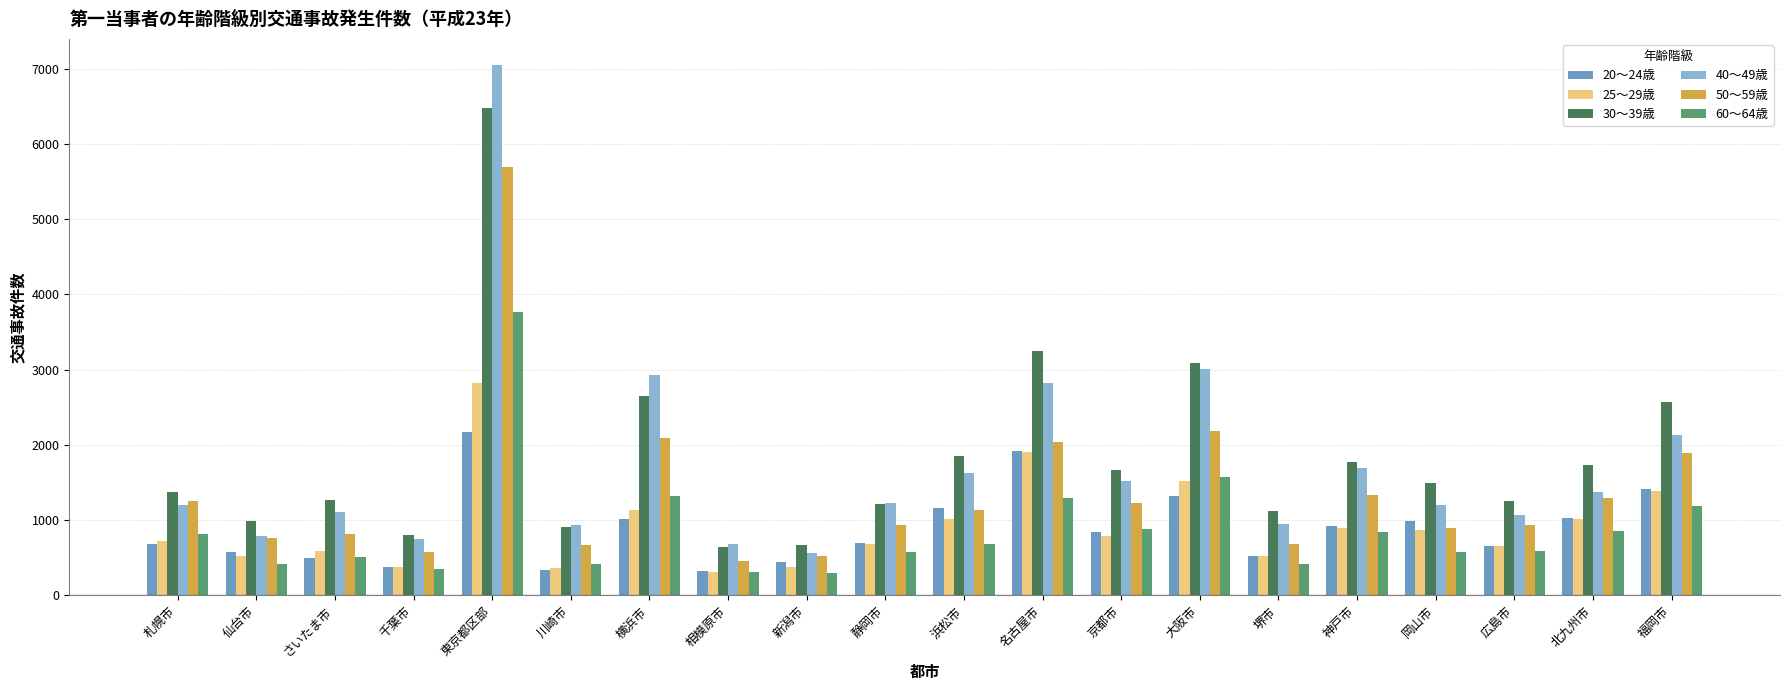

What is the difference between the maximum and second lowest values in the 50～59歳 series?

5178